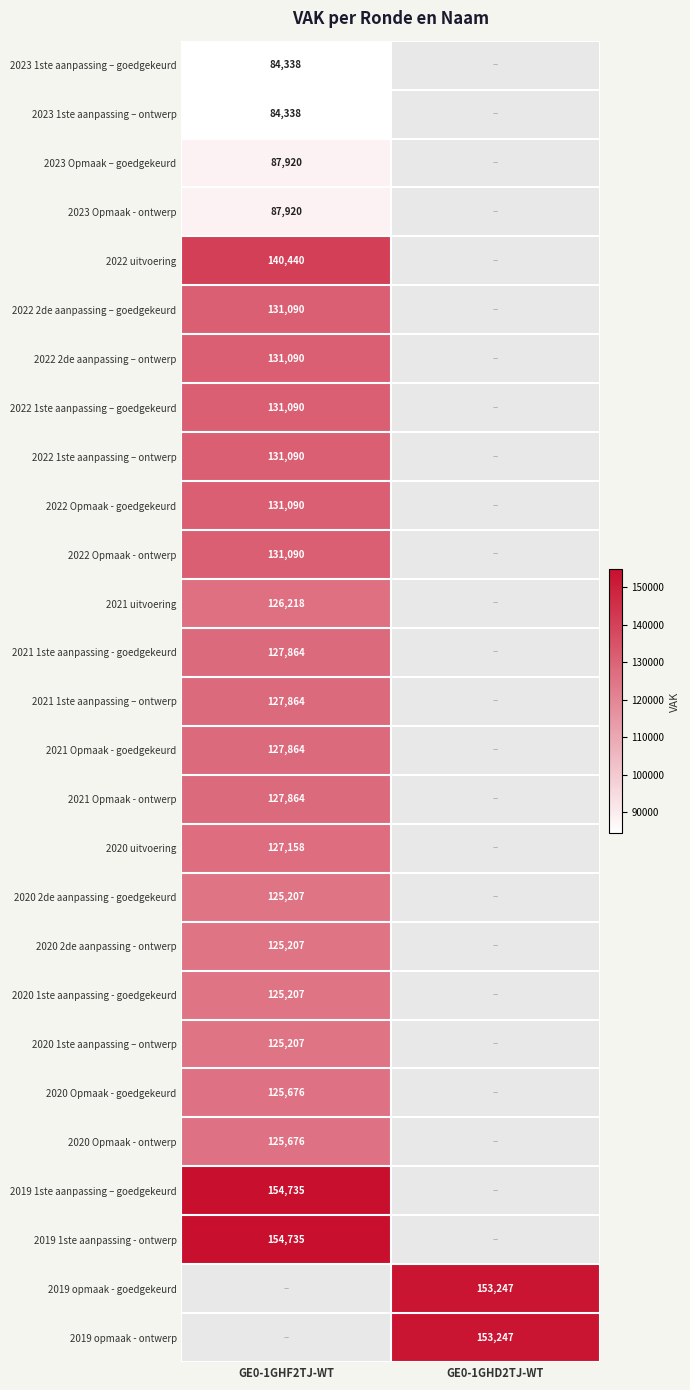

What is the greatest value displayed?

154735.0